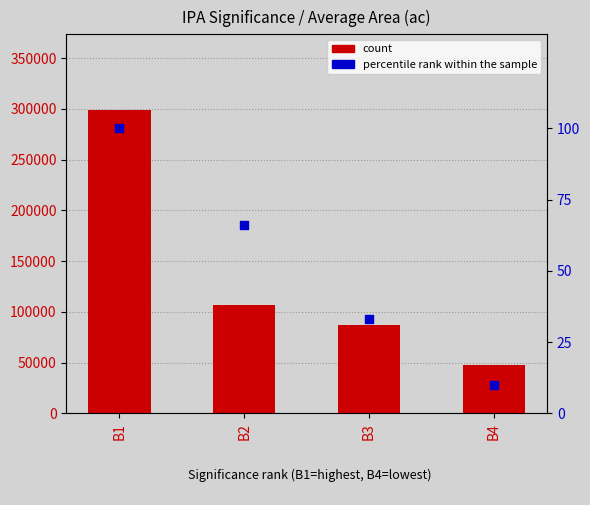

Is the value of count at B2 greater than the value of percentile rank within the sample at B1?

Yes